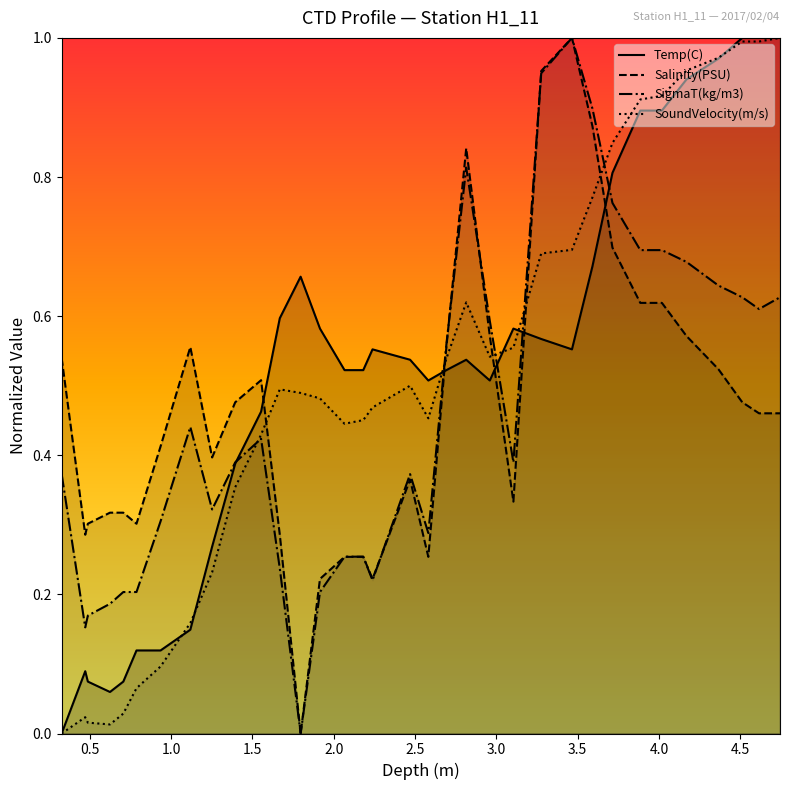

What is the greatest value displayed?

1.0